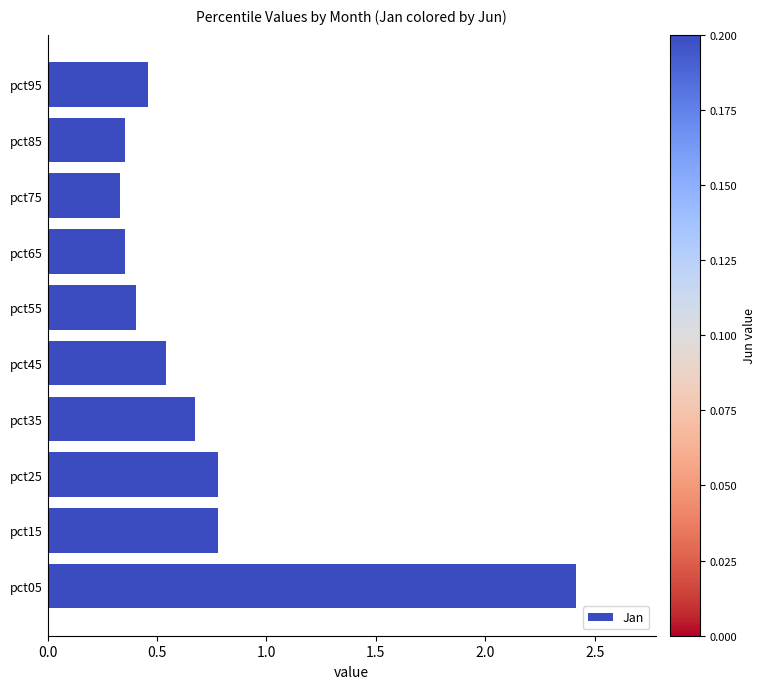

The chart shows a value of 0.8 at pct25. True or false?

True